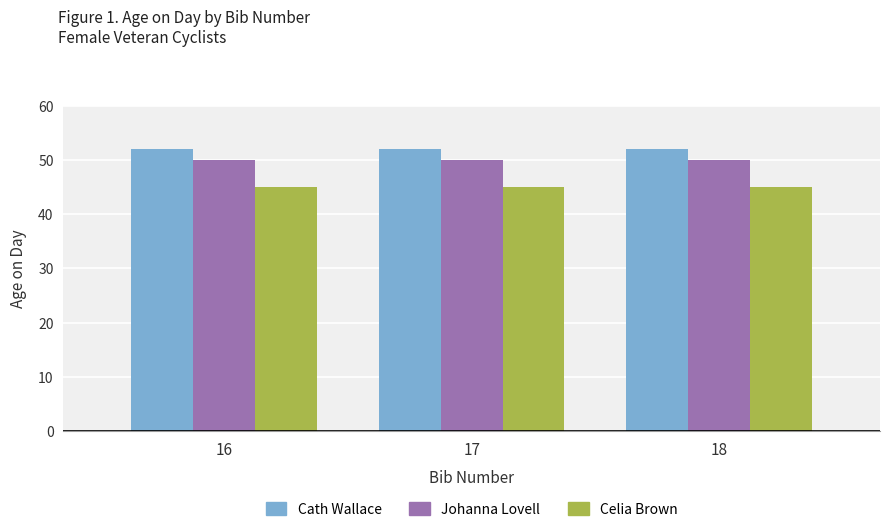

Reading left to right, extract all data points from this chart.

Cath Wallace: 16=52	17=52	18=52
Johanna Lovell: 16=50	17=50	18=50
Celia Brown: 16=45	17=45	18=45